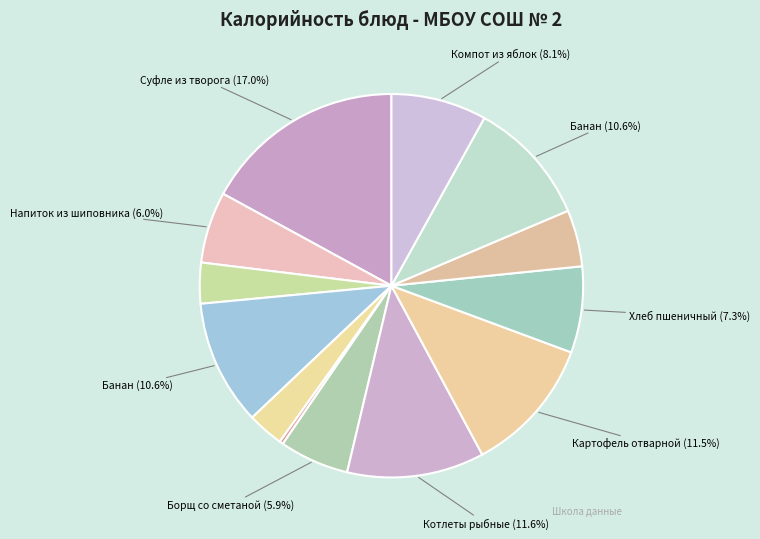

How many segments does this pie chart have?

13